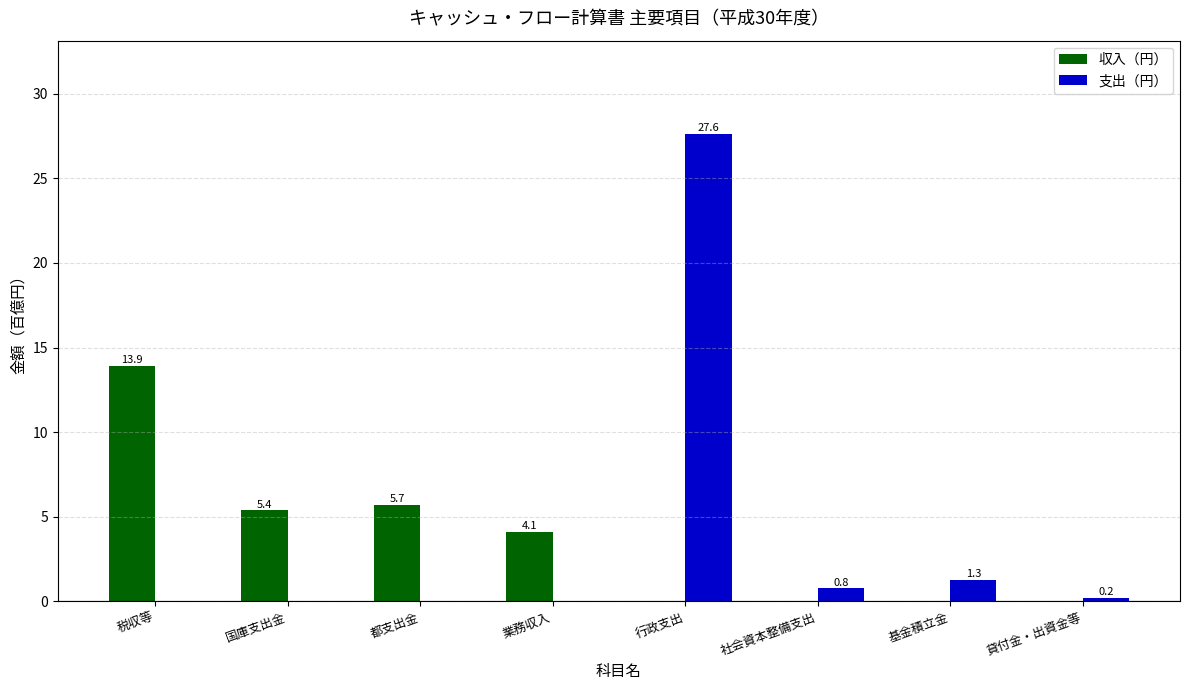

What is the total value across all series at 業務収入?

4.1